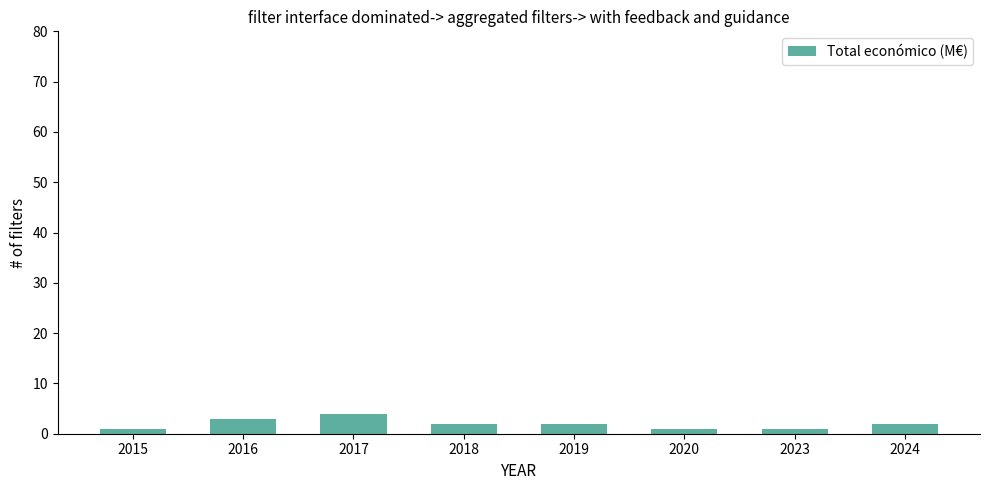

The chart shows a value of 2 at 2024. True or false?

True